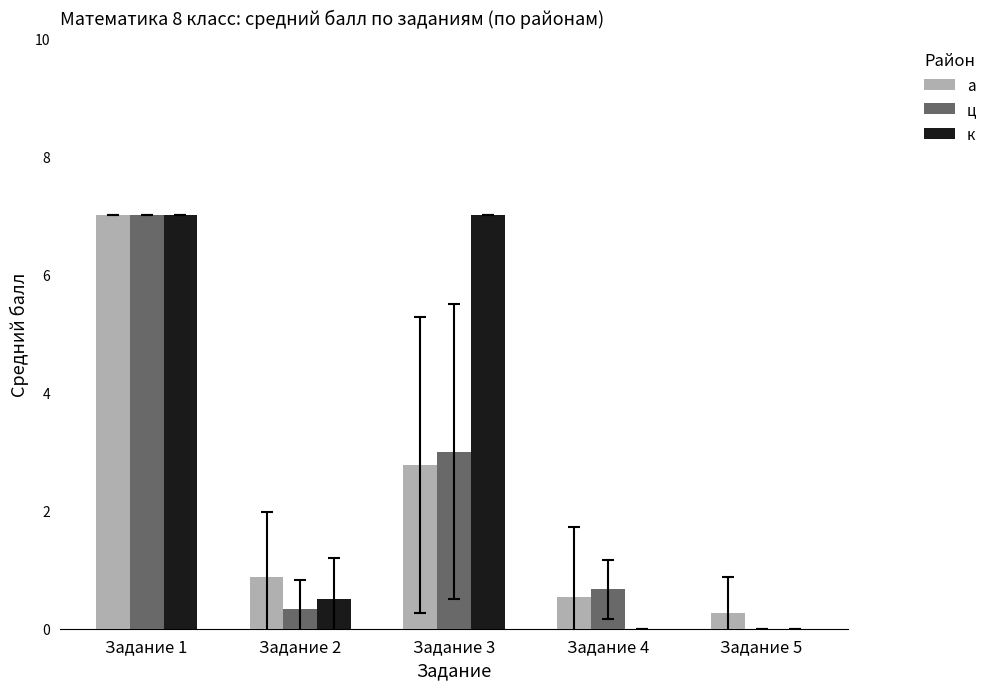

Is it true that ц equals 3.0 at Задание 3?

True